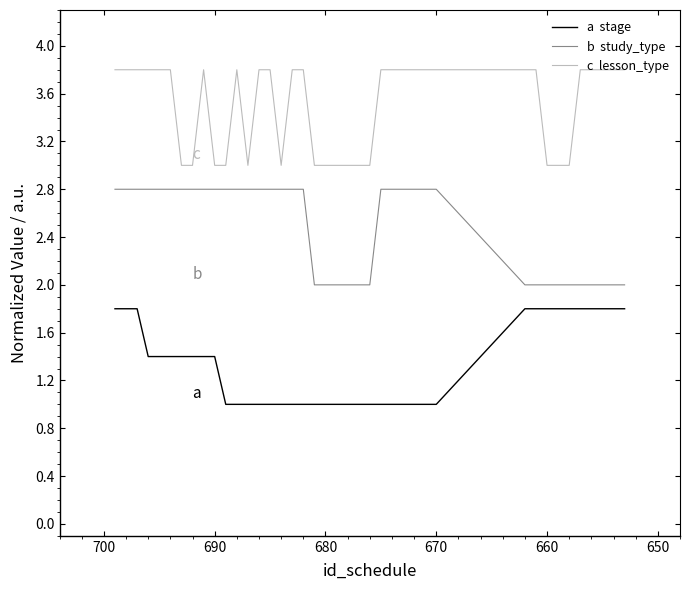

In c  lesson_type, how many points are lower than both neighbors (excluding endpoints)?

2